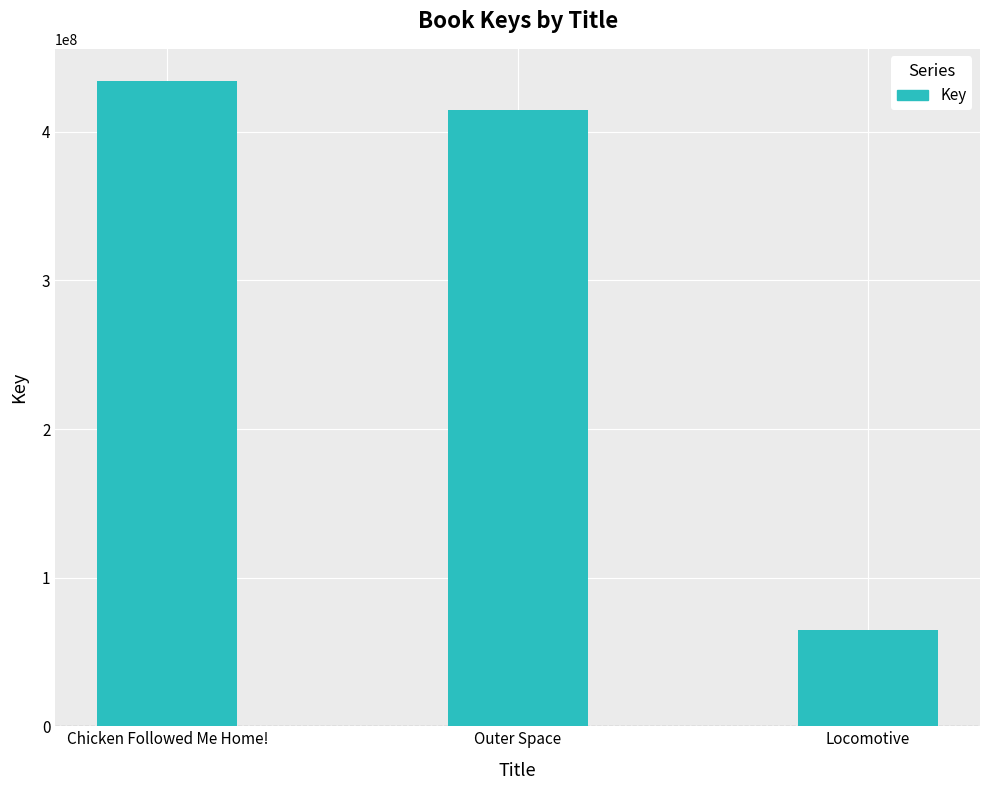

Which label corresponds to the largest value in the chart?

Chicken Followed Me Home!